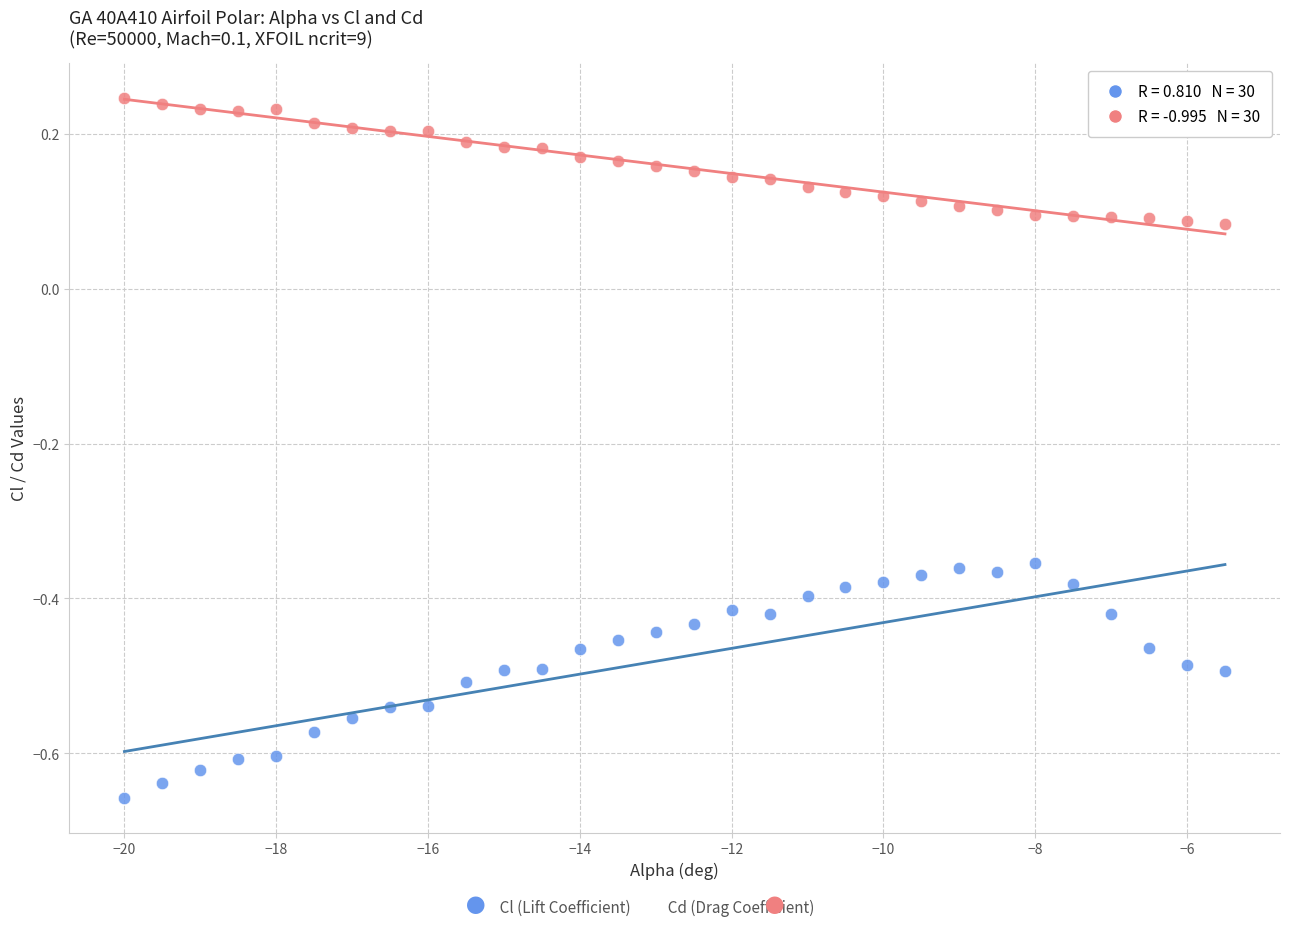

Across all data points, what is the range of Y values (max minus min)?

0.9